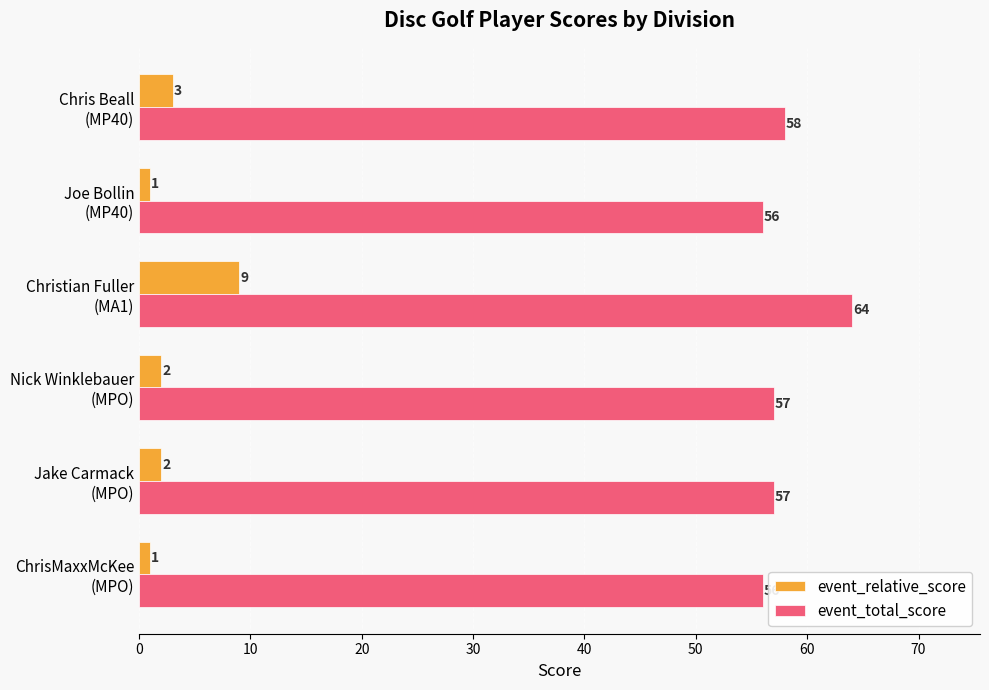

Which series has the largest total across all categories?

event_total_score